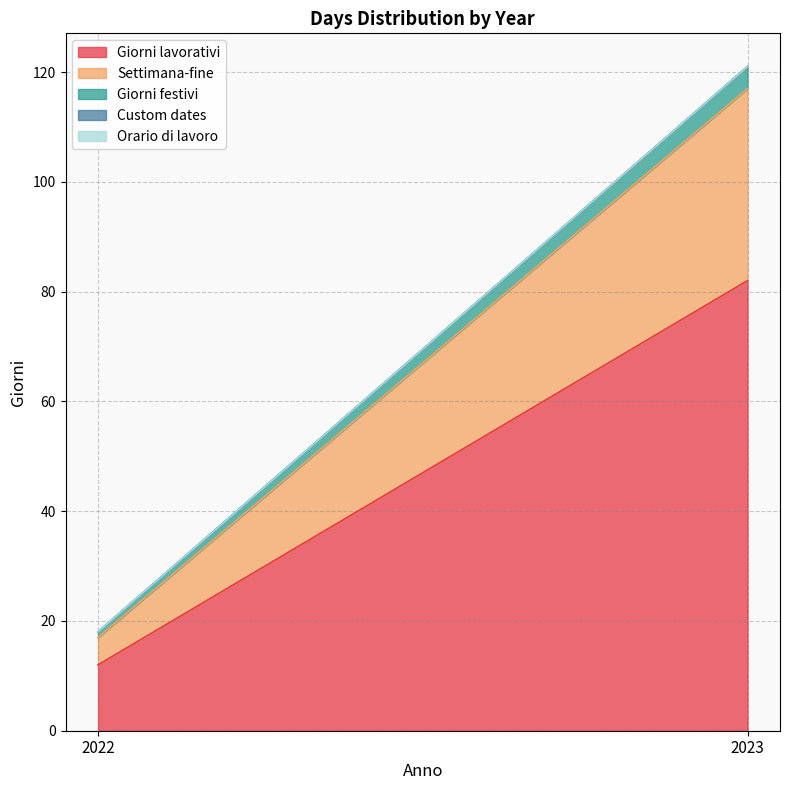

At which label does Settimana-fine reach its minimum?

2022